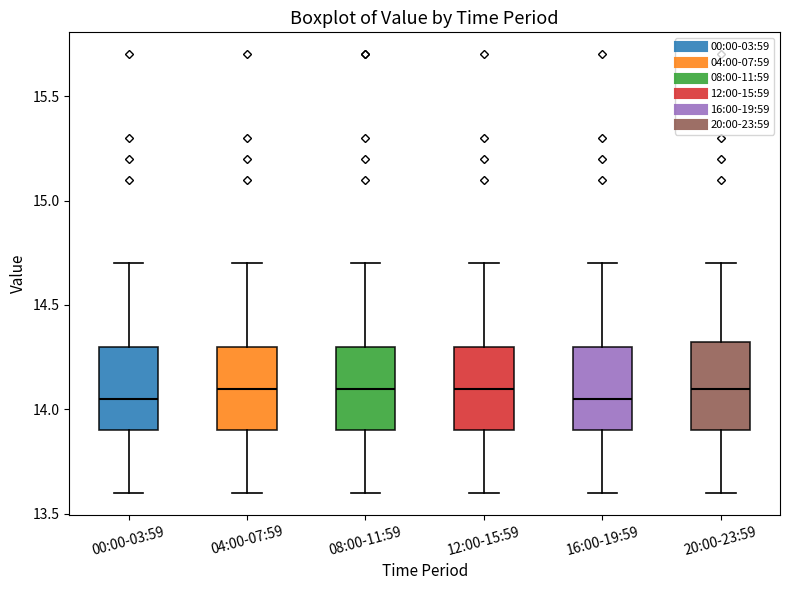

Where is the lower edge of the box for 00:00-03:59 on the y-axis? The values are not printed on the chart, so give them approximately, as read against the axis.

13.90